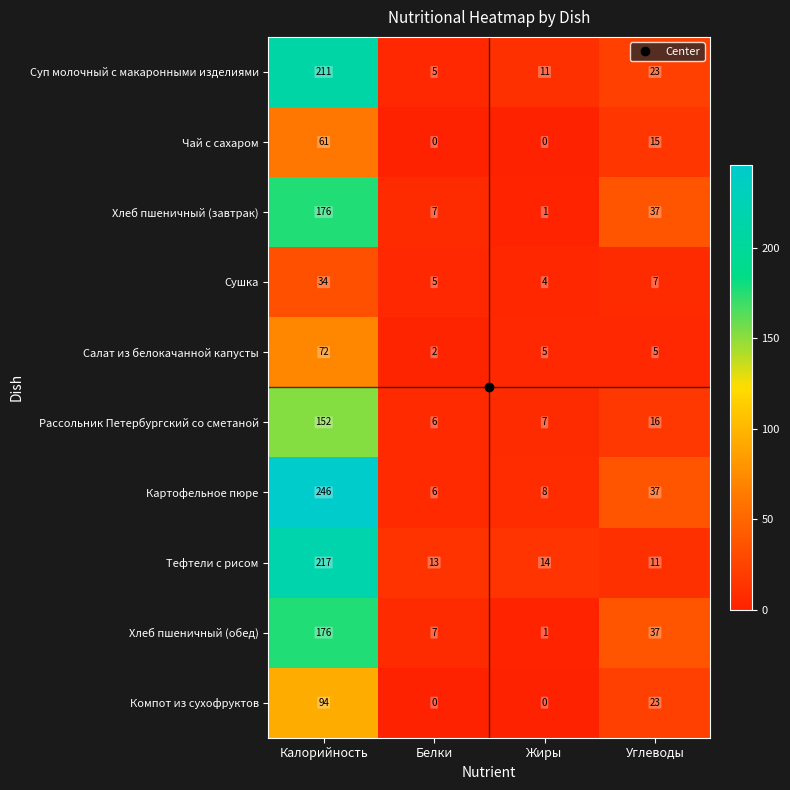

Is it true that Тефтели с рисом equals 8 at Белки?

False